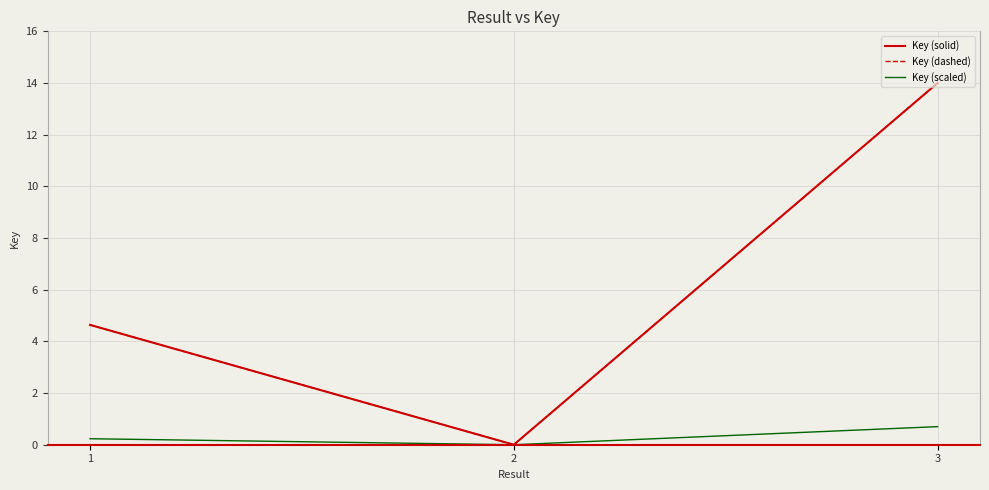

What is the sum of the Key (solid) values at 3 and 1?

18.6